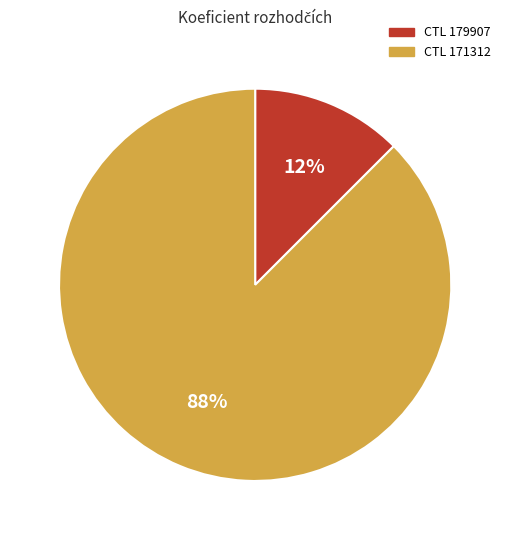

To the nearest percent, what is the average slice percentage?

50%